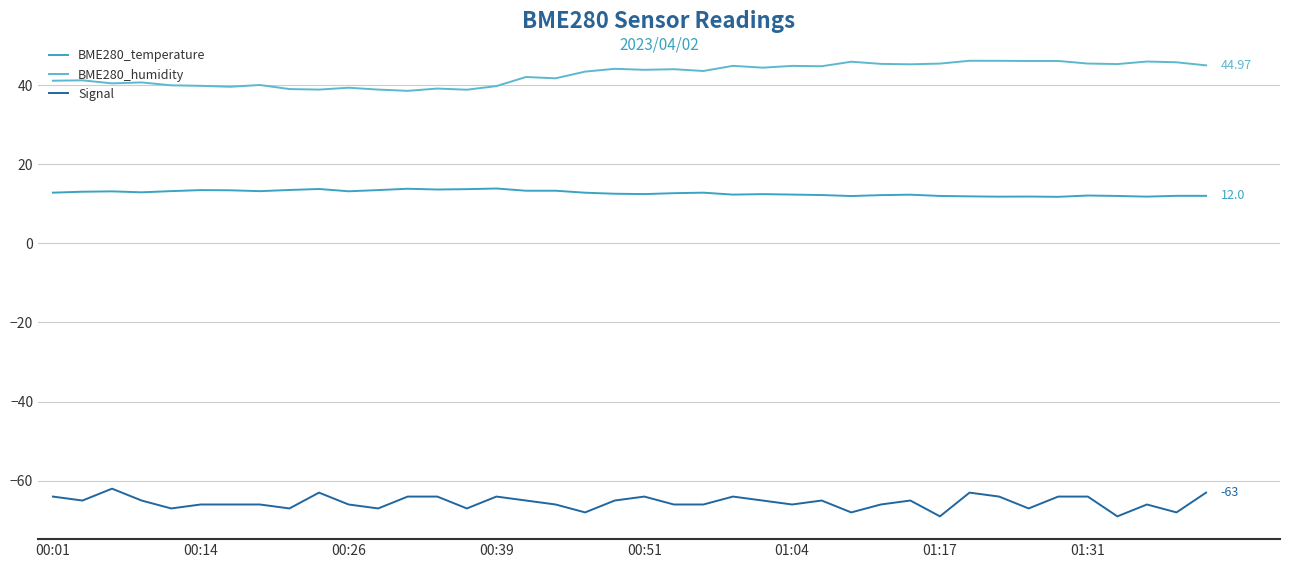

True or false: BME280_temperature and Signal cross at least once.

False